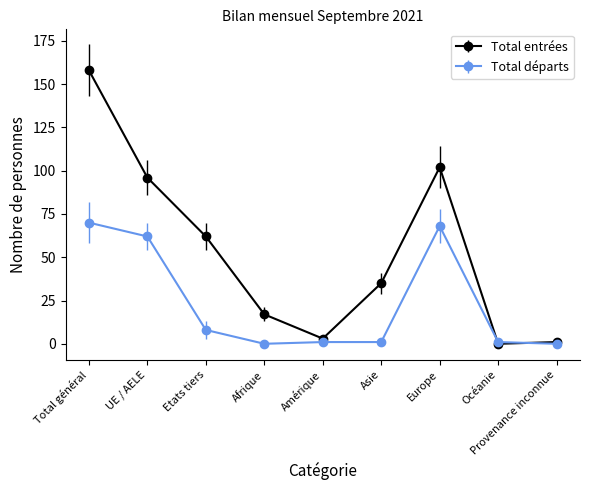

Reading right to left, list all the values displayed in this chart.

Total entrées: Provenance inconnue=1	Océanie=0	Europe=102	Asie=35	Amérique=3	Afrique=17	Etats tiers=62	UE / AELE=96	Total général=158
Total départs: Provenance inconnue=0	Océanie=1	Europe=68	Asie=1	Amérique=1	Afrique=0	Etats tiers=8	UE / AELE=62	Total général=70